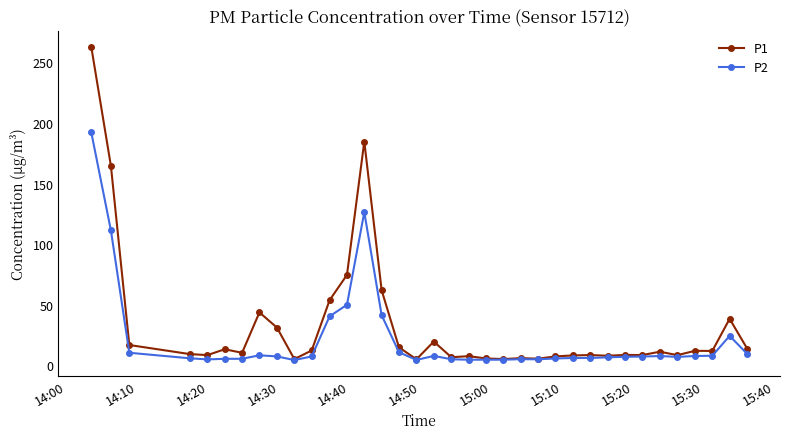

Count the number of data series in this chart.

2